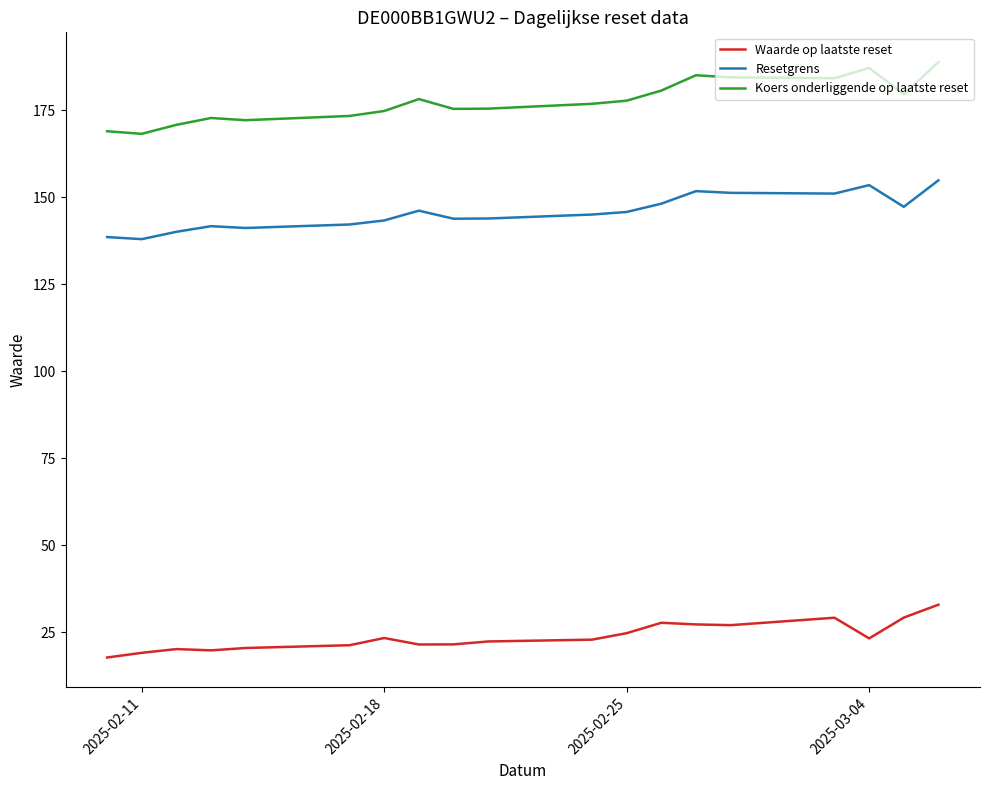

True or false: Koers onderliggende op laatste reset and Waarde op laatste reset cross at least once.

False